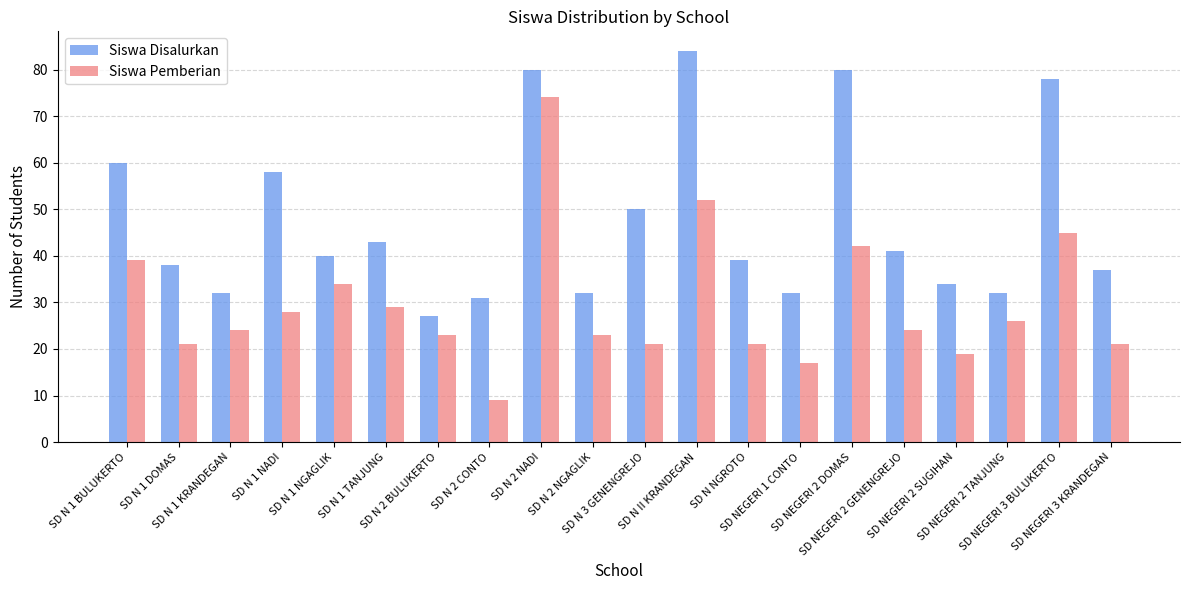

How many distinct data groups are displayed?

2